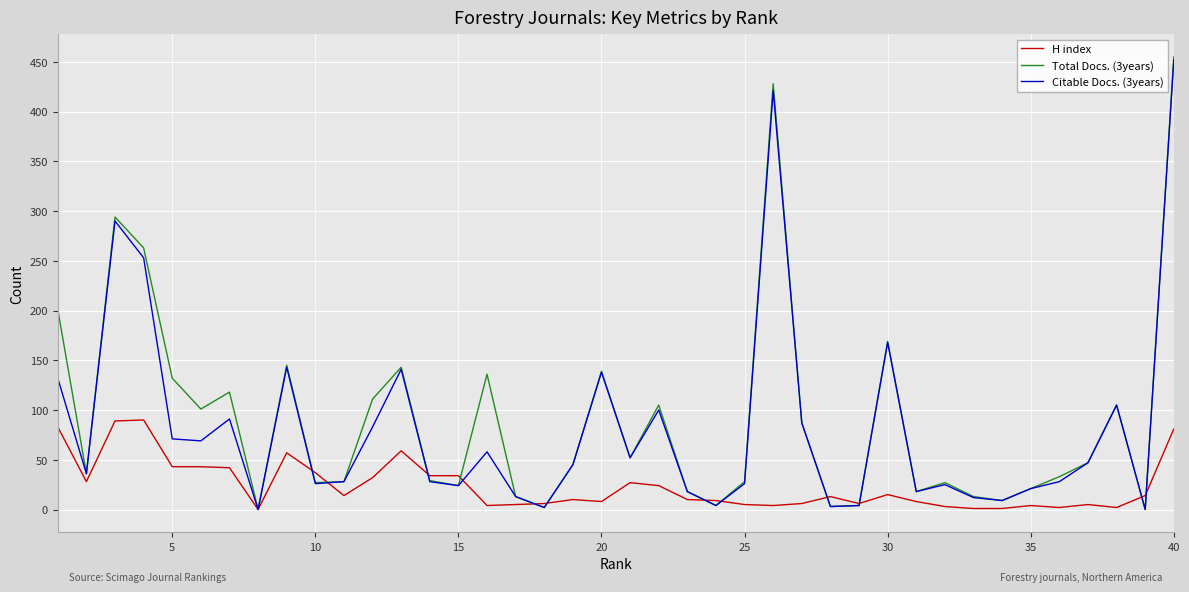

Which series has the largest range (max minus min)?

Total Docs. (3years)